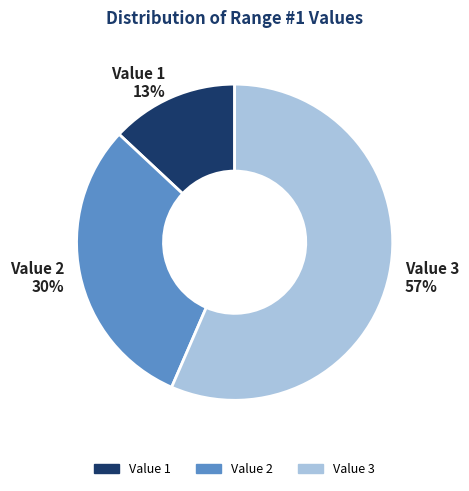

To the nearest percent, what percentage of the pie is Value 3?

57%